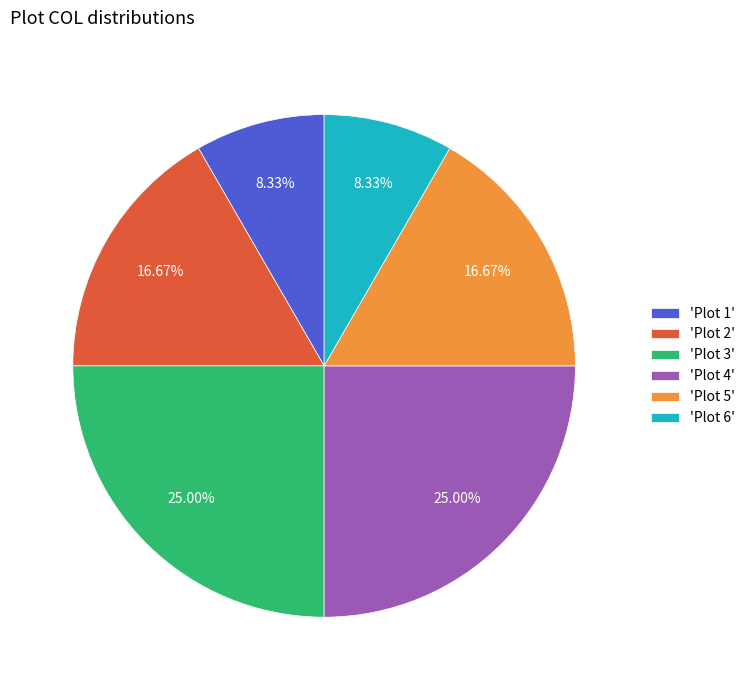

Is the sum of 'Plot 2' and 'Plot 5' greater than half?

No